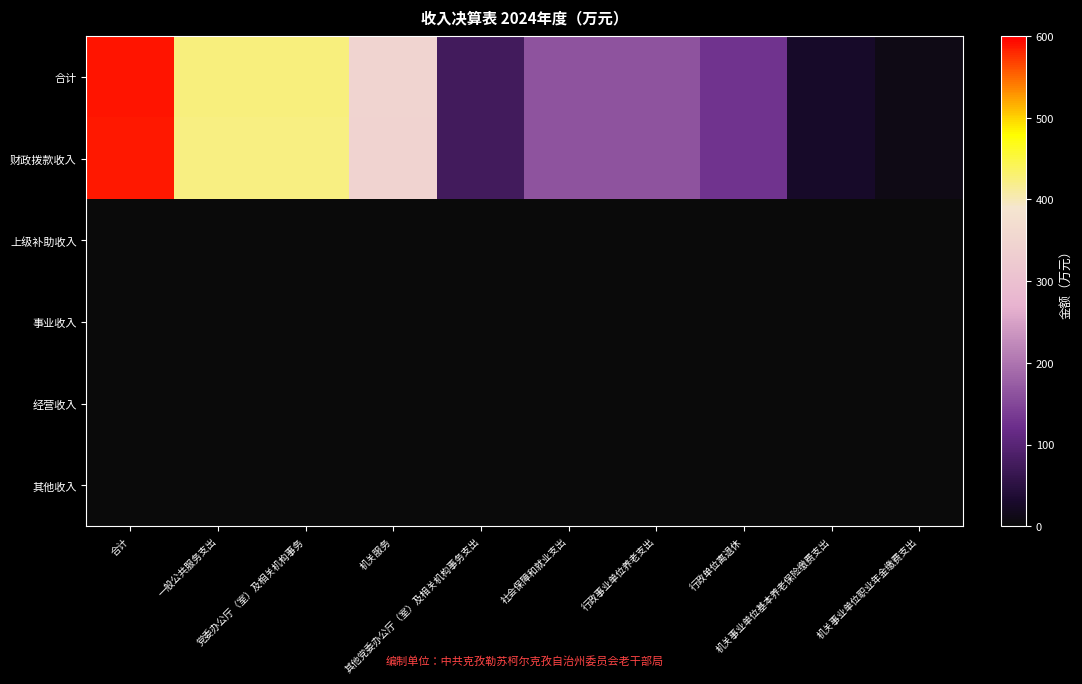

At how many categories does at least one series exceed 463?

1